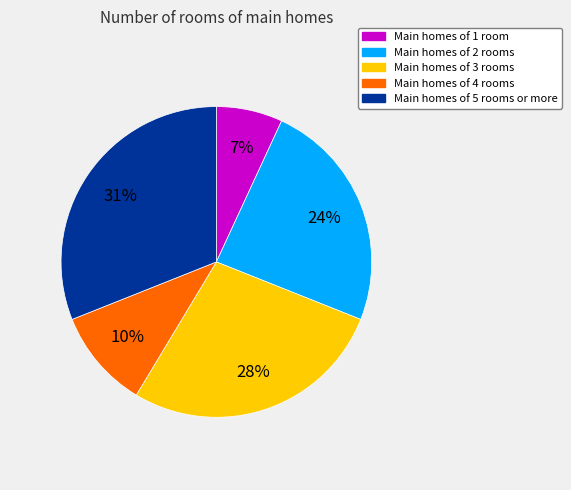

Does any single category account for the majority?

No